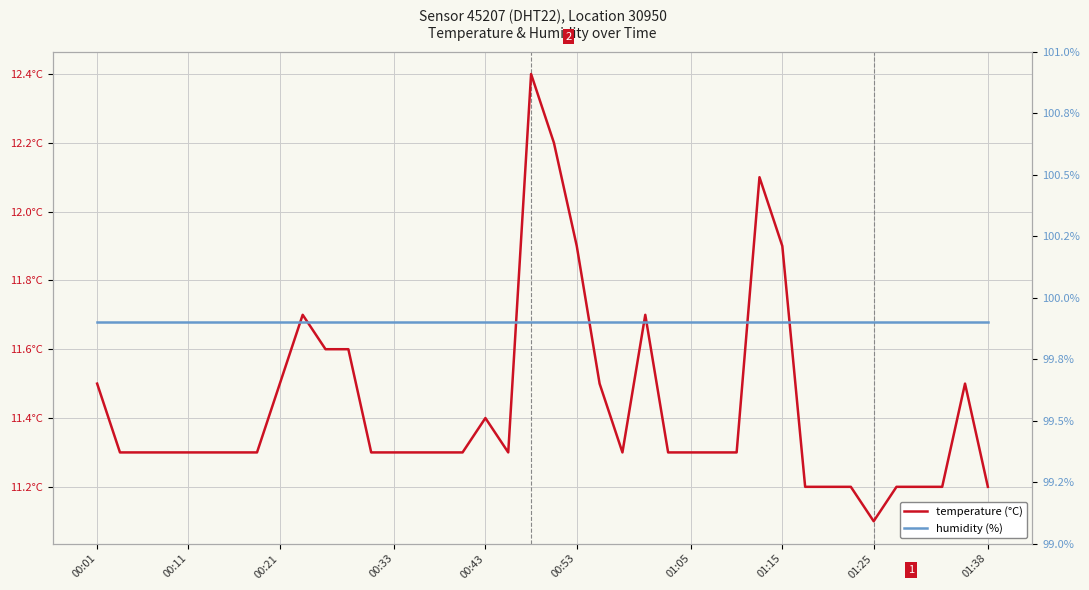

At which category does the chart reach its minimum across all series?

01:25